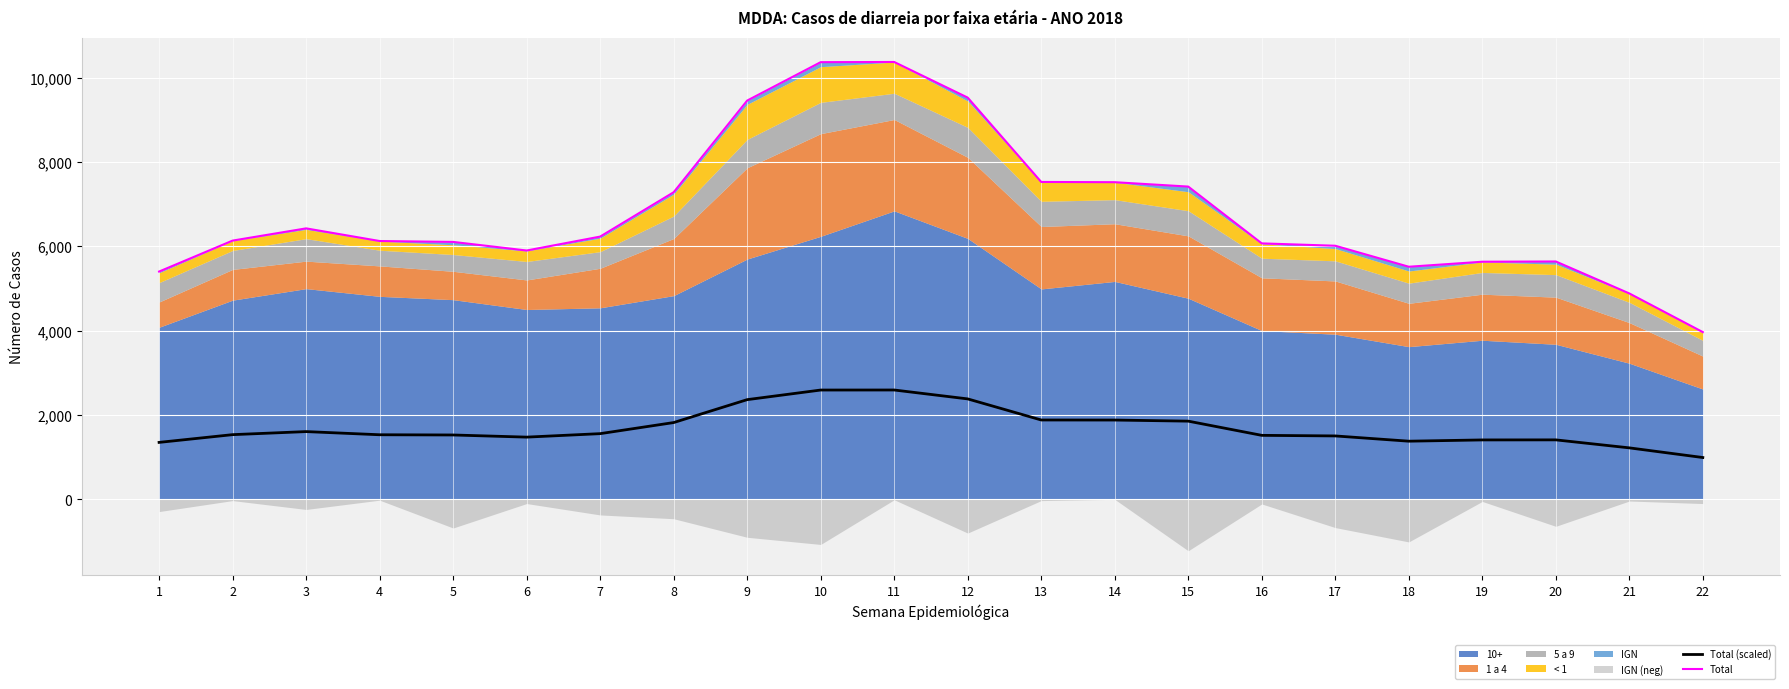

What is the highest value of the Total (scaled) series?

2593.0